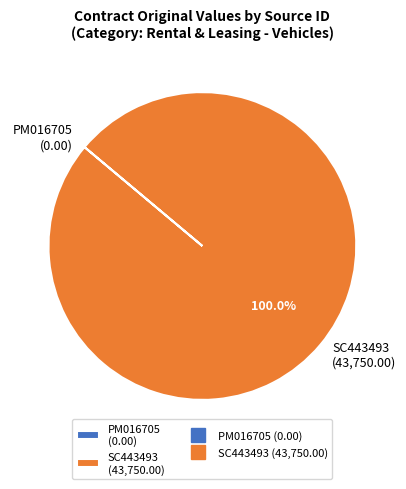

Does any single category account for the majority?

Yes